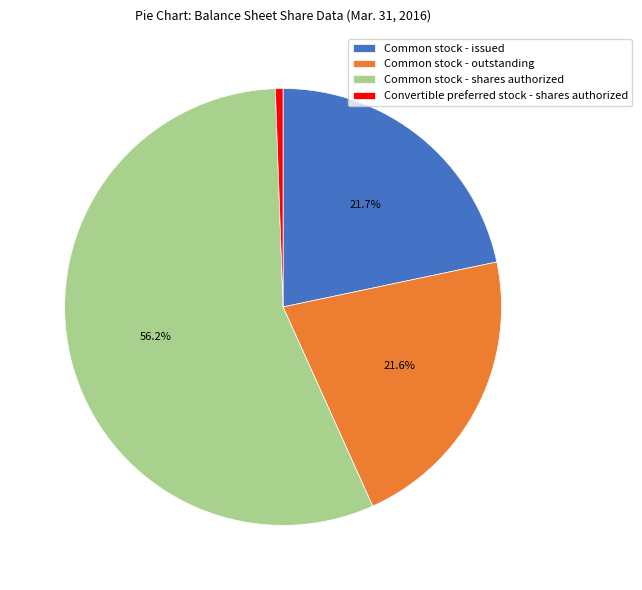

Which slice is the smallest?

Convertible preferred stock - shares authorized